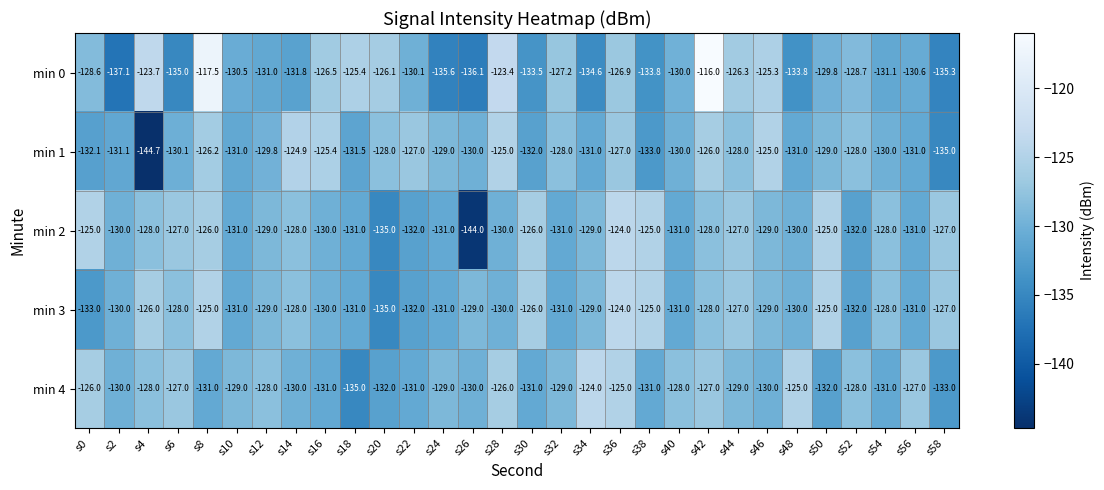

Which label corresponds to the smallest value in the chart?

s4